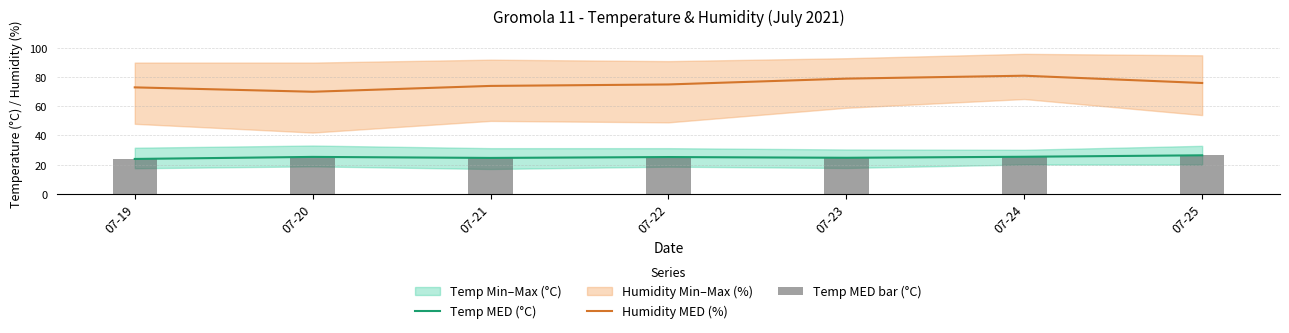

What value does the Humidity MED (%) series have at 07-20?

70.0